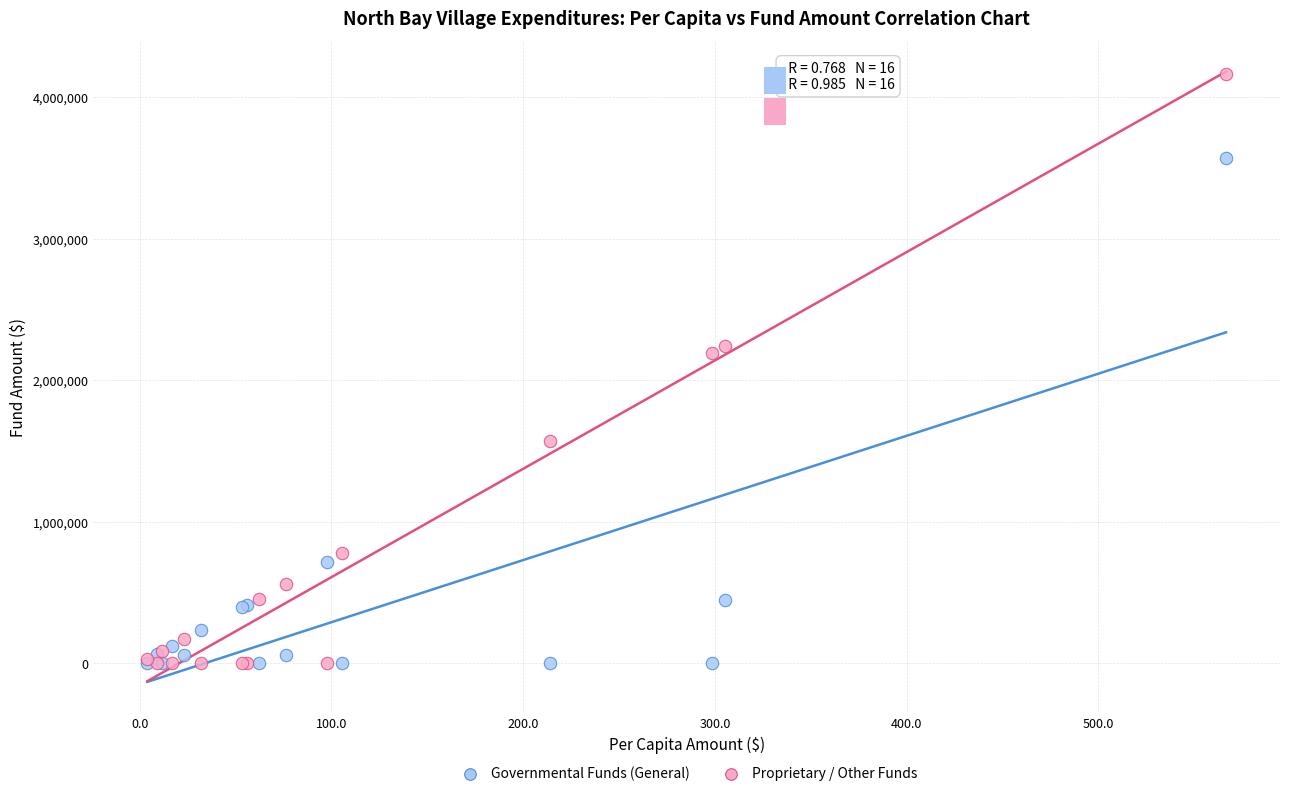

In the Governmental Funds (General) series, what Y value is closest to 1786695?

717576